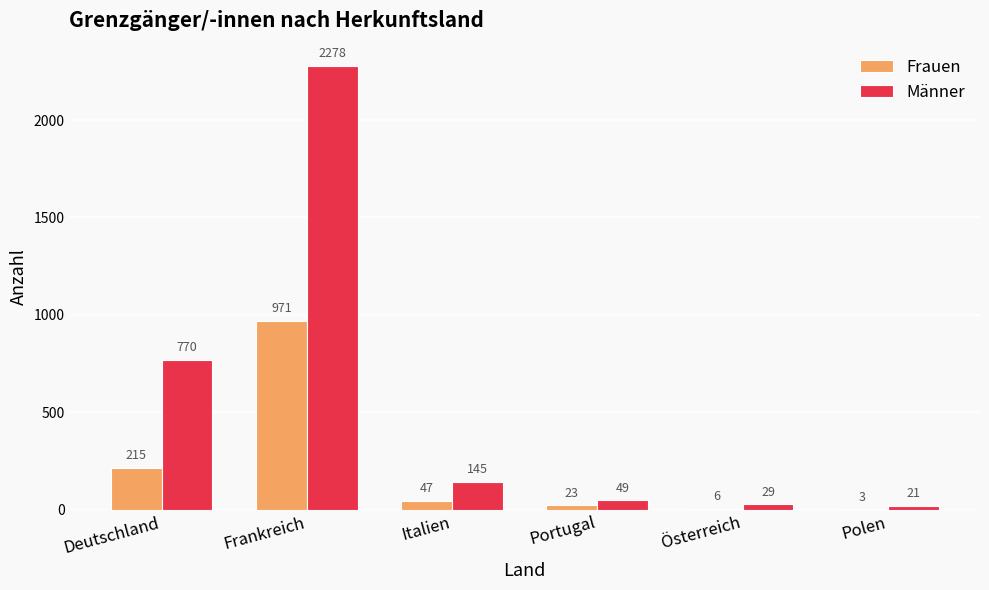

What is the approximate value of Männer at Deutschland?

770